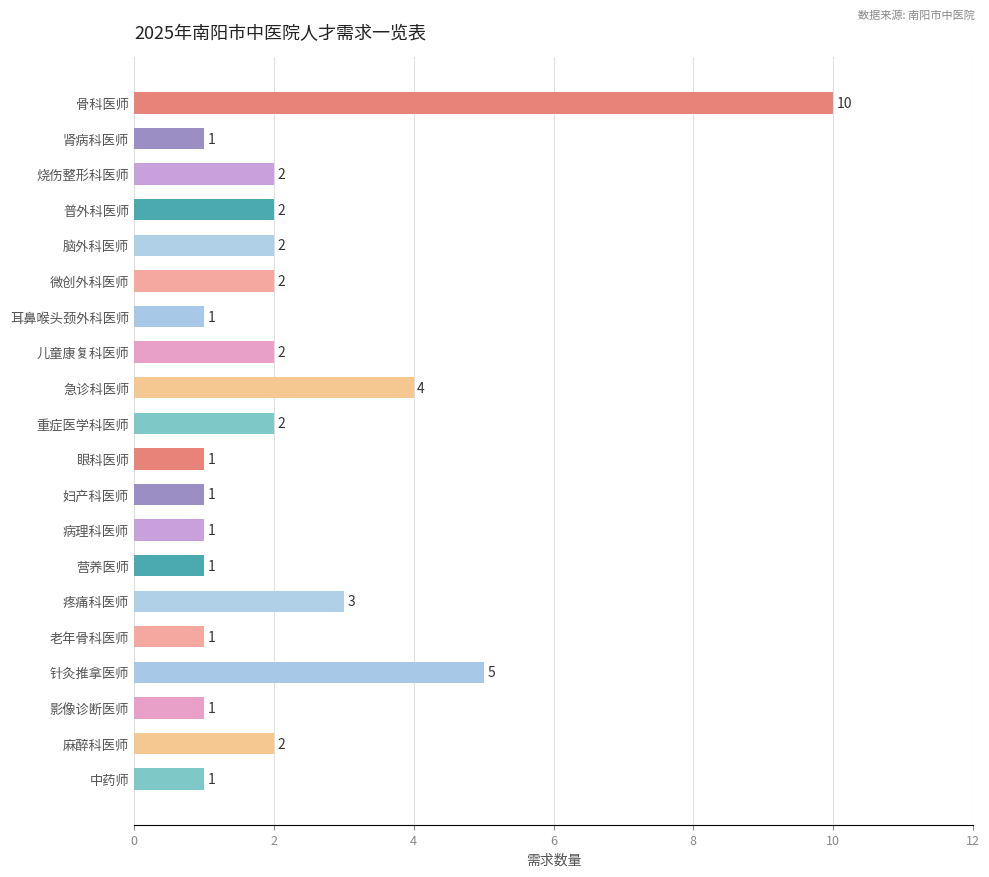

Reading top to bottom, transcribe all the data shown in this chart.

10	1	2	2	2	2	1	2	4	2	1	1	1	1	3	1	5	1	2	1